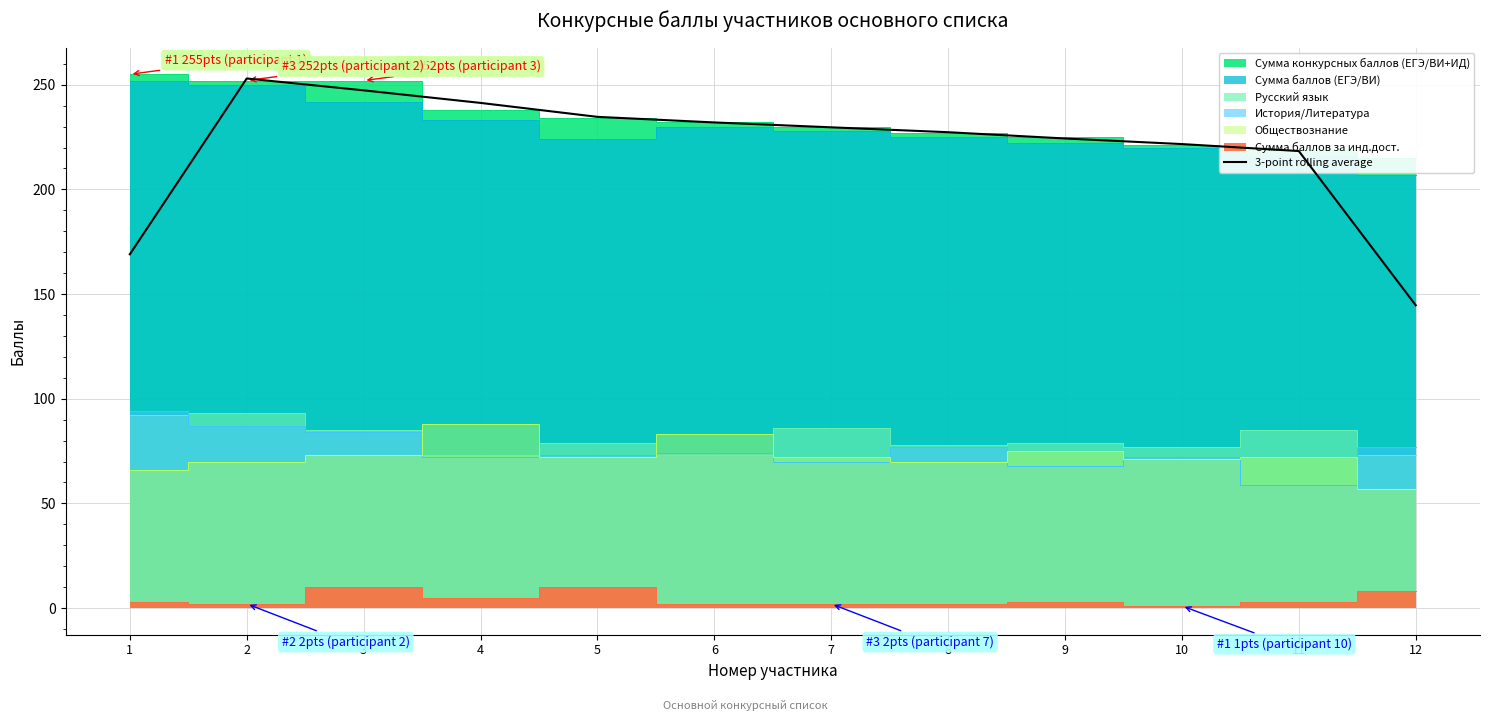

Which category has the lowest value across all series?

12